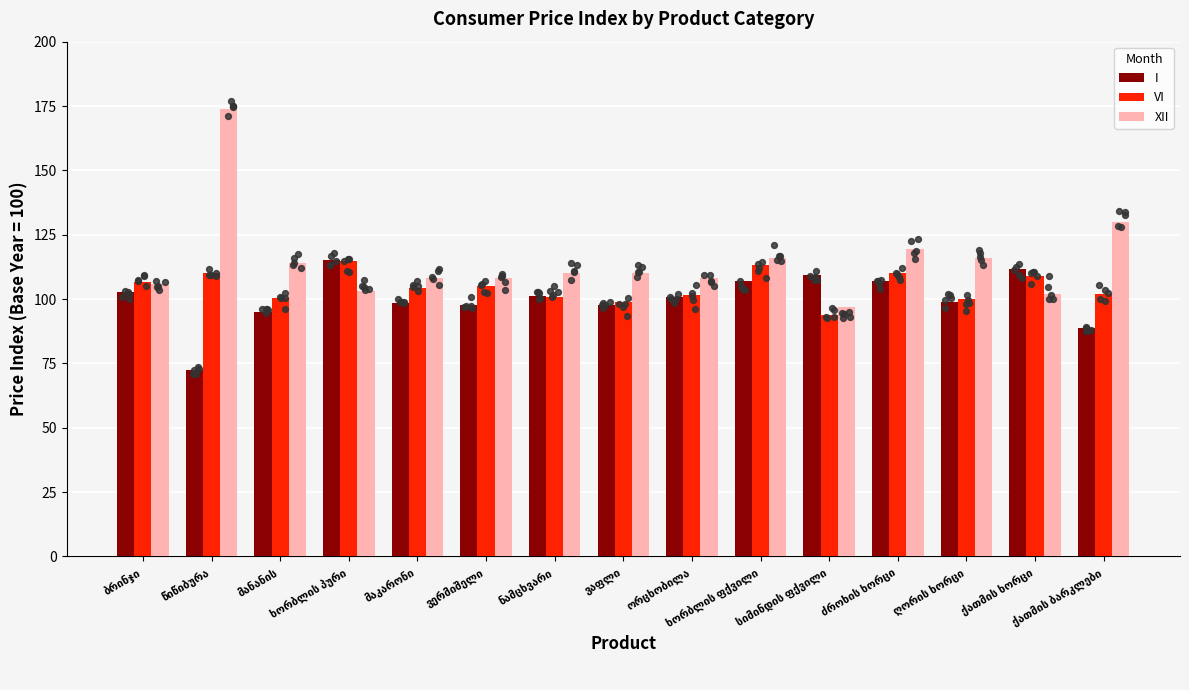

What are all the series names shown in the legend?

I, VI, XII